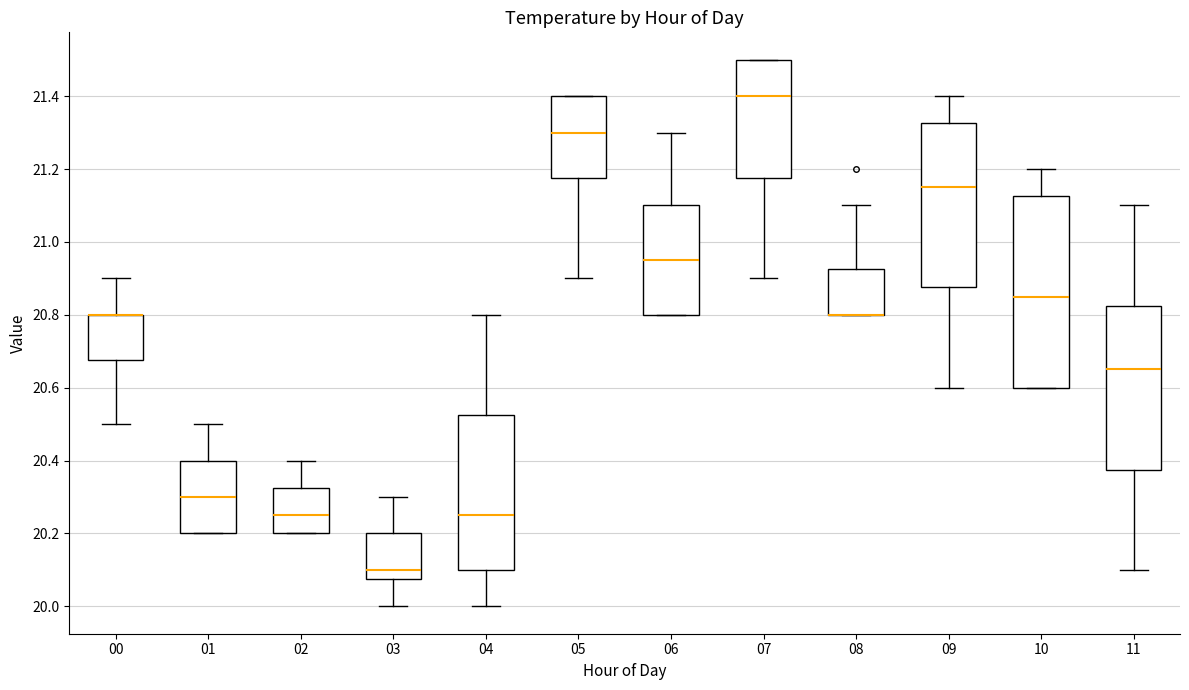

Reading left to right, transcribe this box plot: for each box, give where its median line is, the range the box spans, and where its two whiskers end, as read against the y-axis. The values are not printed on the chart, so give them approximately, as read against the axis.

00: median 20.80 (drawn on the box's upper edge), box 20.68 to 20.80, whiskers 20.50 to 20.90
01: median 20.30, box 20.20 to 20.40, whiskers 20.20 to 20.50
02: median 20.26, box 20.20 to 20.32, whiskers 20.20 to 20.40
03: median 20.10, box 20.08 to 20.20, whiskers 20.00 to 20.30
04: median 20.26, box 20.10 to 20.52, whiskers 20.00 to 20.80
05: median 21.30, box 21.18 to 21.40, whiskers 20.90 to 21.40
06: median 20.96, box 20.80 to 21.10, whiskers 20.80 to 21.30
07: median 21.40, box 21.18 to 21.50, whiskers 20.90 to 21.50
08: median 20.80 (drawn on the box's lower edge), box 20.80 to 20.92, whiskers 20.80 to 21.10
09: median 21.16, box 20.88 to 21.32, whiskers 20.60 to 21.40
10: median 20.86, box 20.60 to 21.12, whiskers 20.60 to 21.20
11: median 20.66, box 20.38 to 20.82, whiskers 20.10 to 21.10